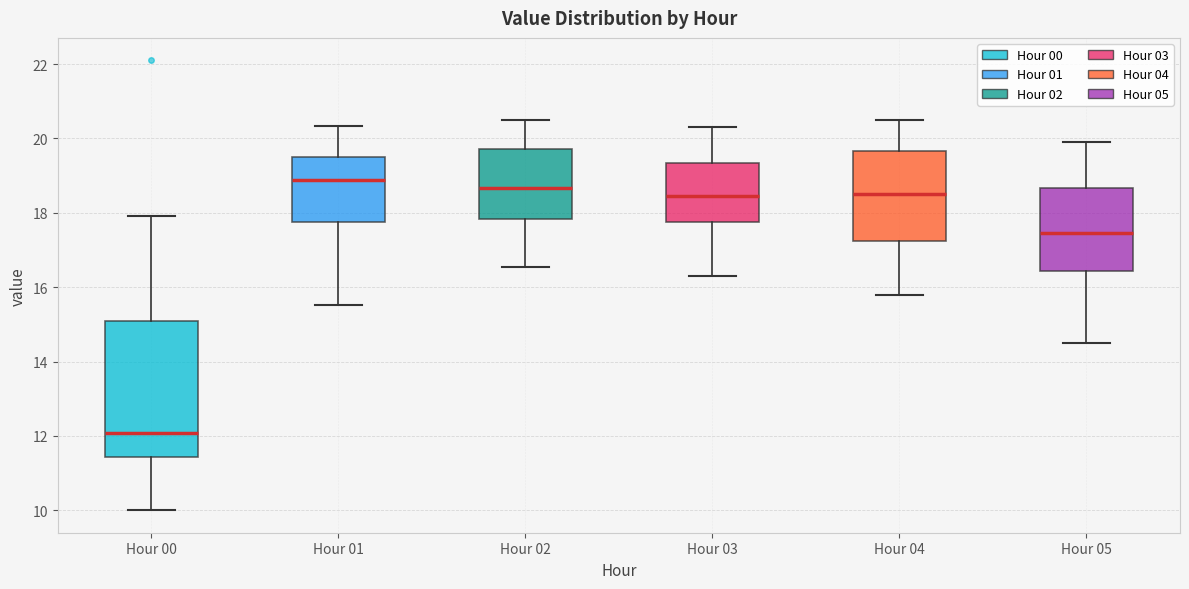

Comparing the boxes themselves (not the whiskers), which one is the tallest?

Hour 00